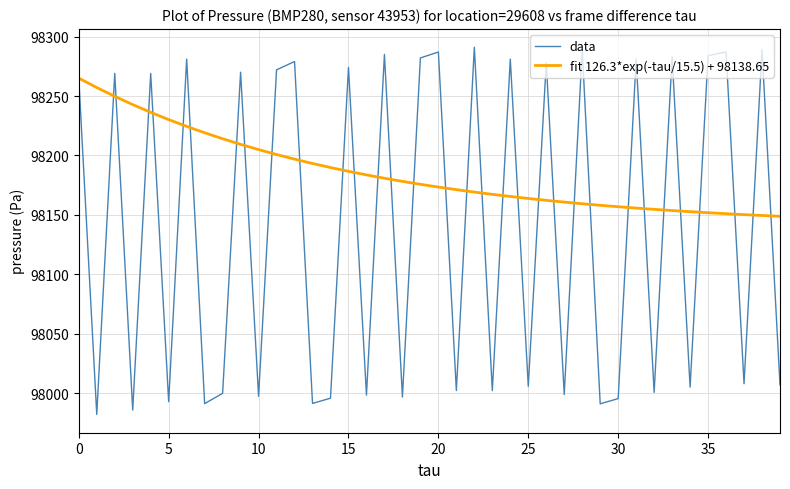

What are all the series names shown in the legend?

data, fit 126.3*exp(-tau/15.5) + 98138.65